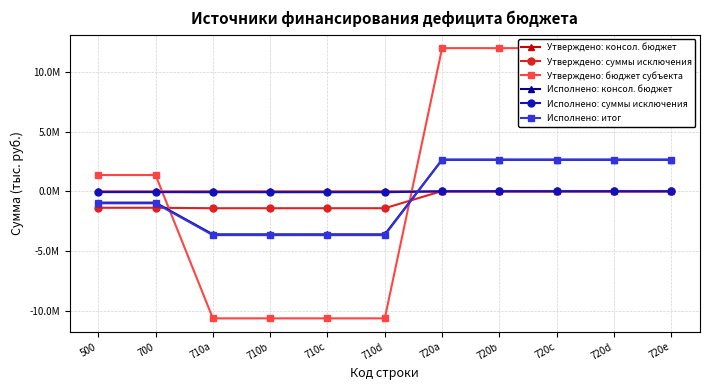

Which series has the largest total across all categories?

Утверждено: бюджет субъекта